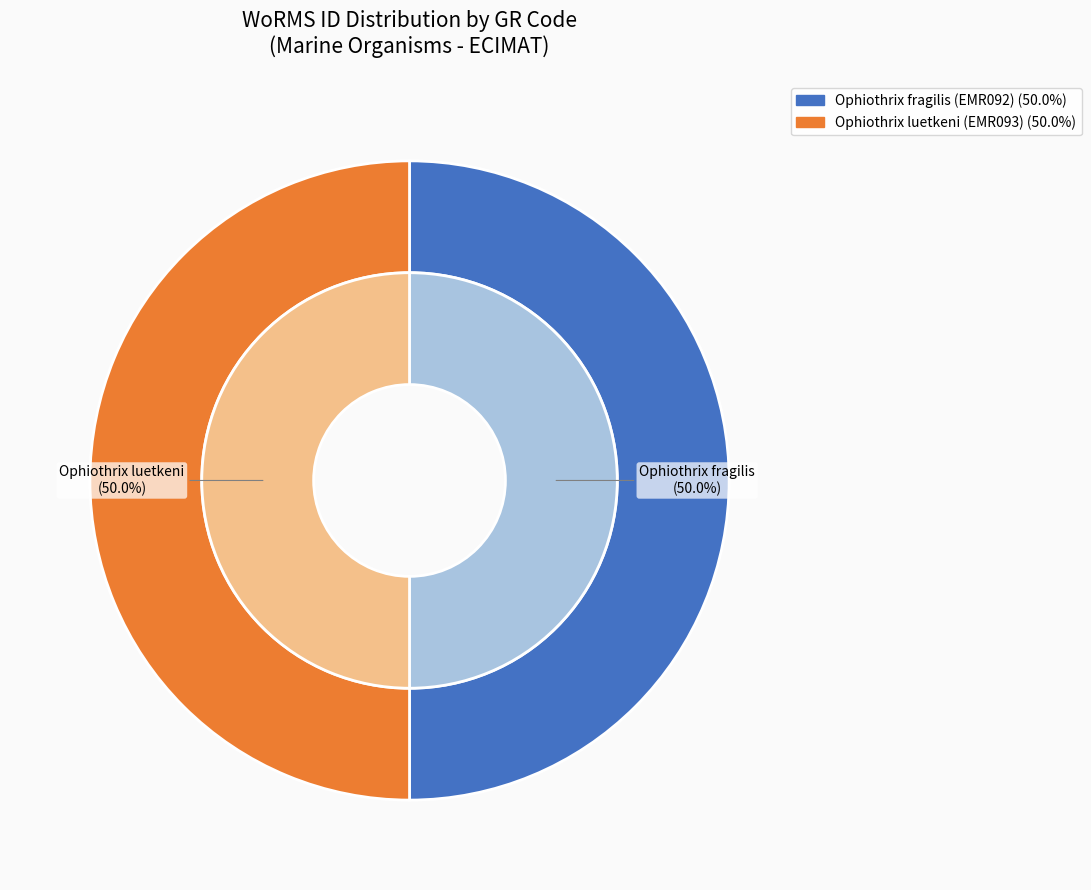

Which category accounts for the majority?

Ophiothrix luetkeni (EMR093)